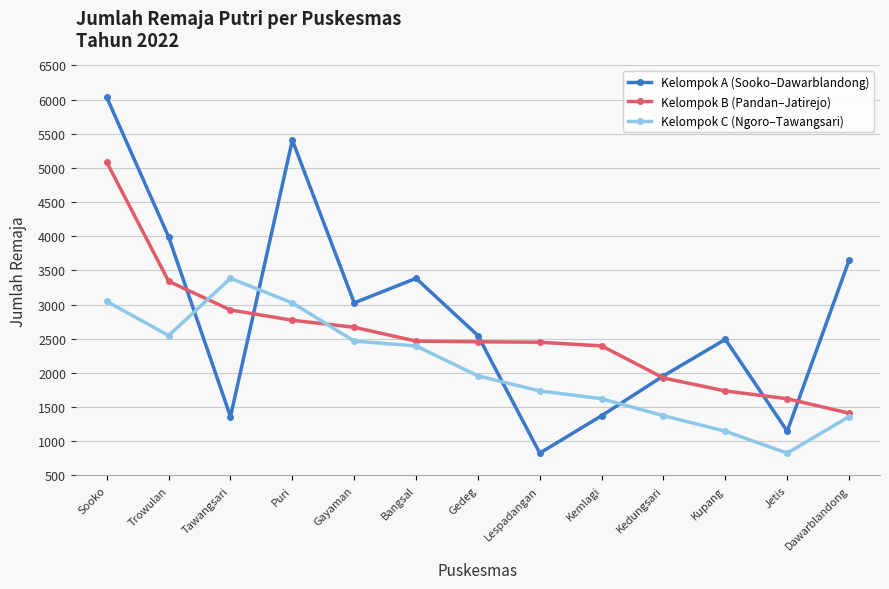

What is the difference between the highest and lowest values at Bangsal?

989